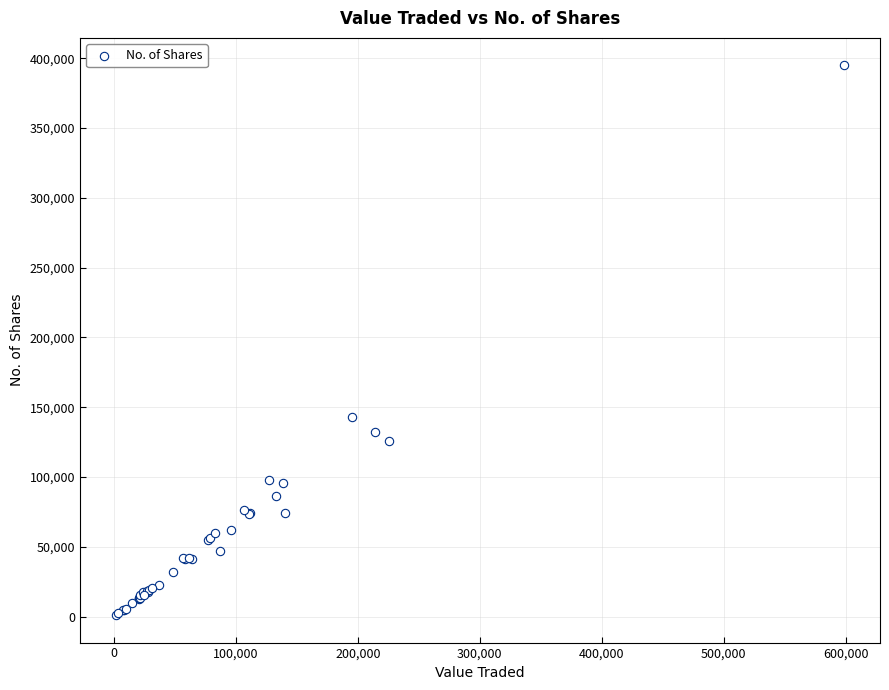

What Y value in the scatter plot is closest to 197985?

143264